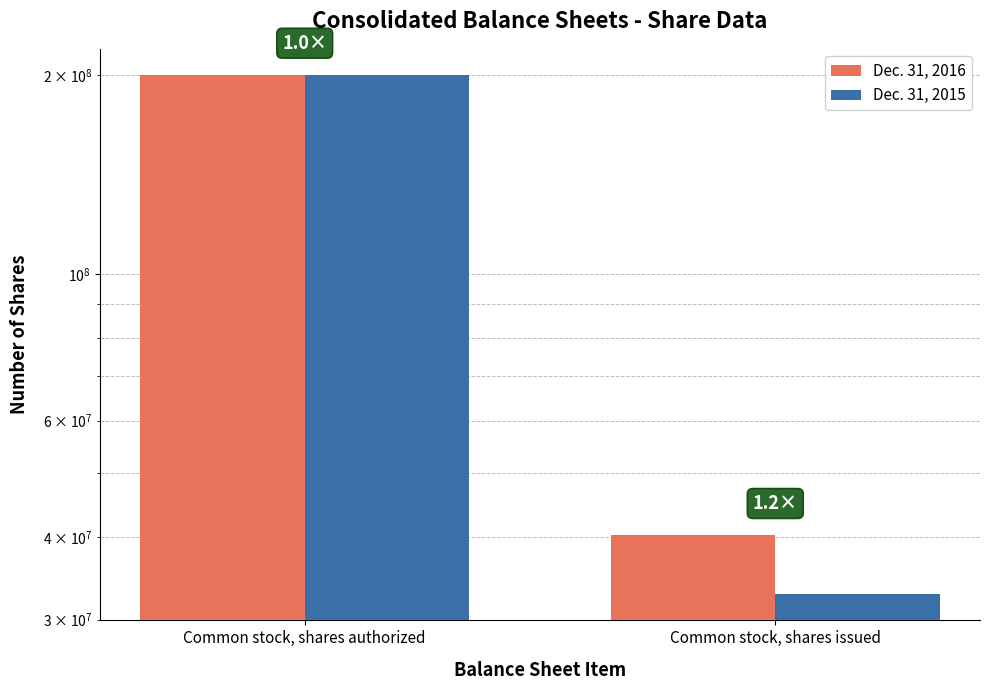

What is the value of the Dec. 31, 2016 bar at the 1st from the left?

200000000